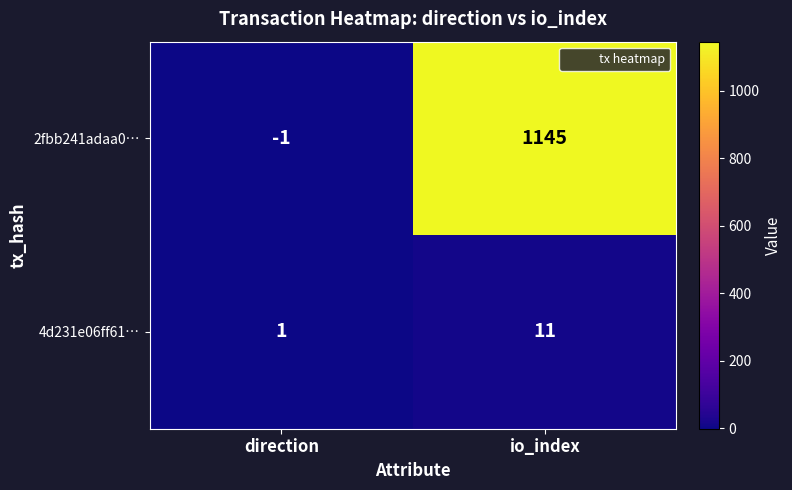

What is the sum of all 4d231e06ff61… values?

12